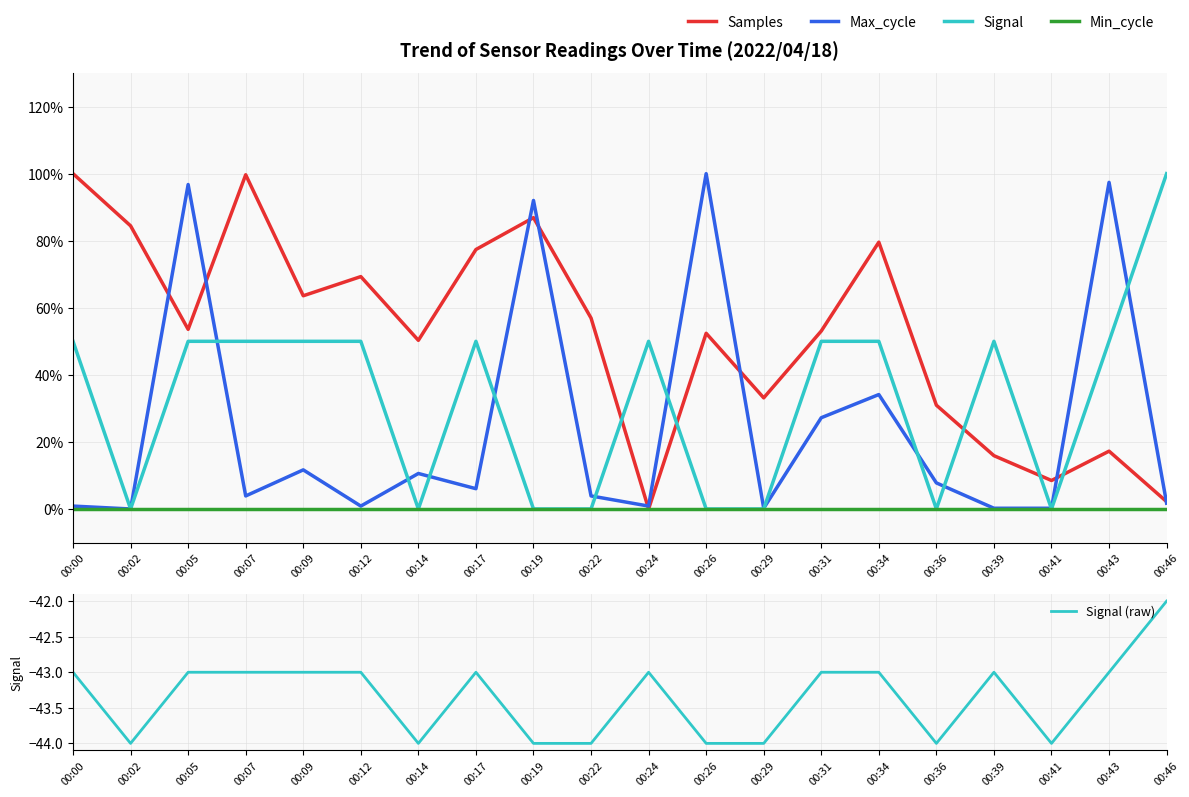

At how many categories does at least one series exceed -21?

20